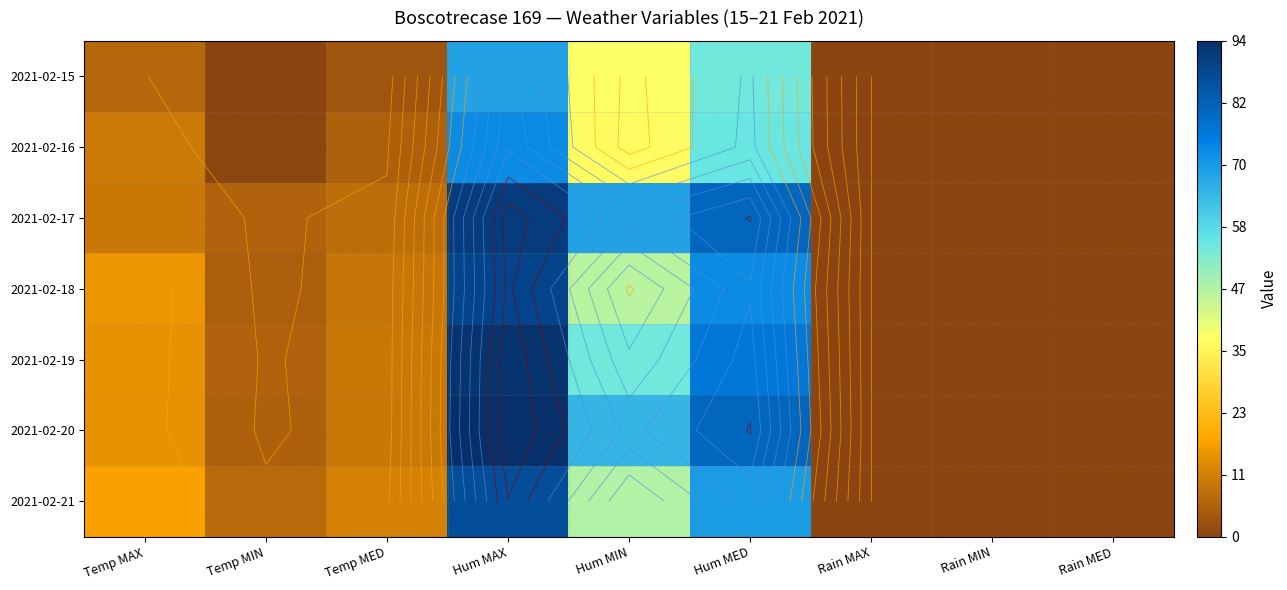

Is it true that 2021-02-20 equals 5.8 at Temp MIN?

True